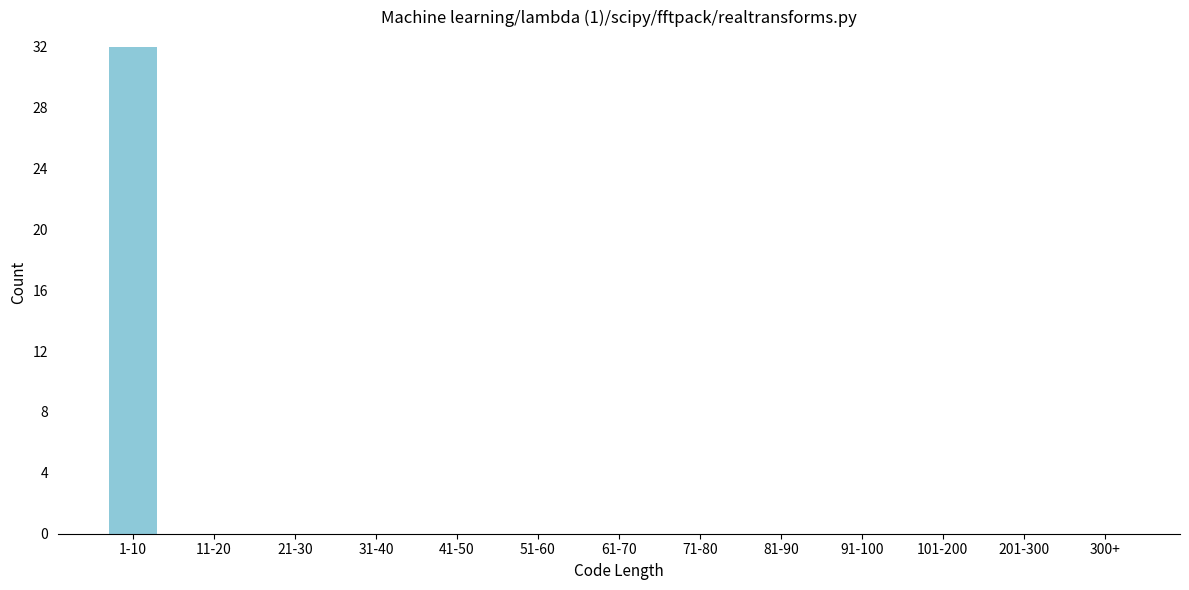

Reading right to left, transcribe all the data shown in this chart.

300+=0	201-300=0	101-200=0	91-100=0	81-90=0	71-80=0	61-70=0	51-60=0	41-50=0	31-40=0	21-30=0	11-20=0	1-10=32